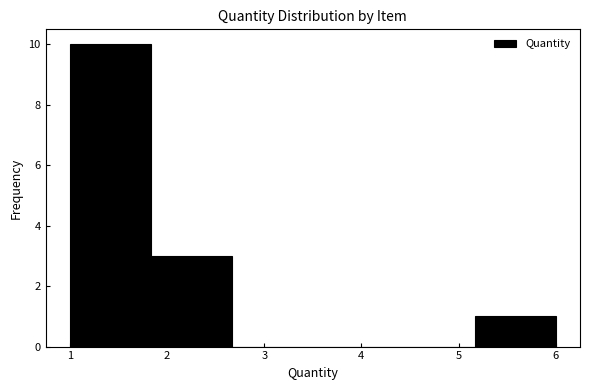

Reading left to right, list every bar in this chart as the range it spans on the x-axis followed by its height. Neither the bar edges nor the heights are printed on the chart, so give them approximately, as read against the axes.

1.0 to 1.8: 10
1.8 to 2.7: 3
2.7 to 3.5: 0
3.5 to 4.3: 0
4.3 to 5.2: 0
5.2 to 6.0: 1